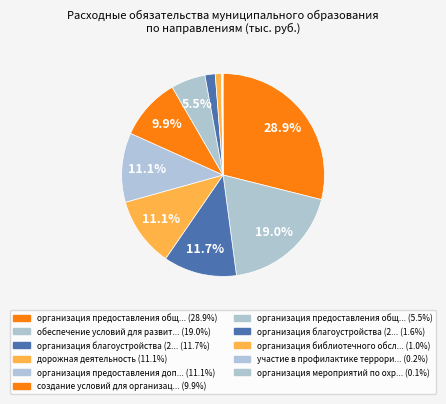

What is the largest slice in the pie chart?

организация предоставления общедоступного образования (0702)